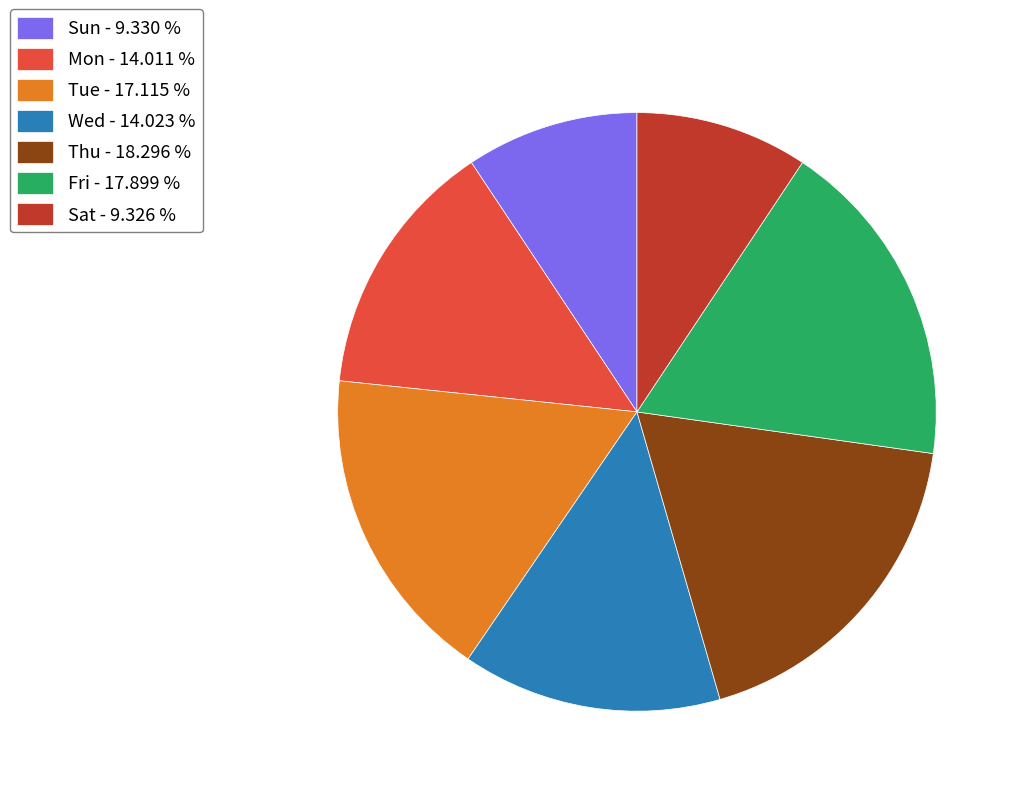

What is the ratio of the value at Tue - 17.115 % to the value at Thu - 18.296 %?

0.9